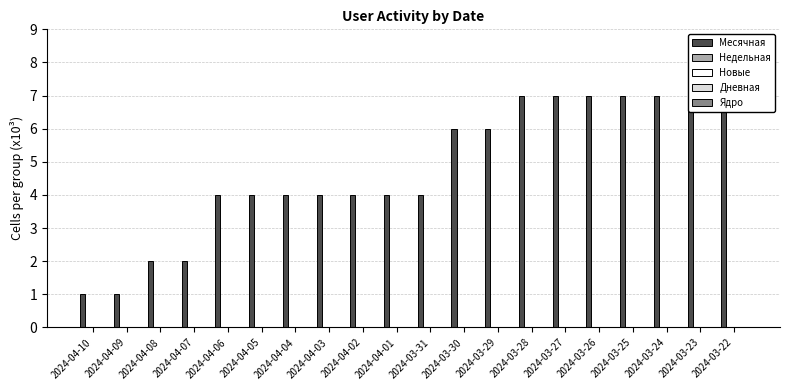

Are the bars grouped side by side (vs. stacked)?

Yes